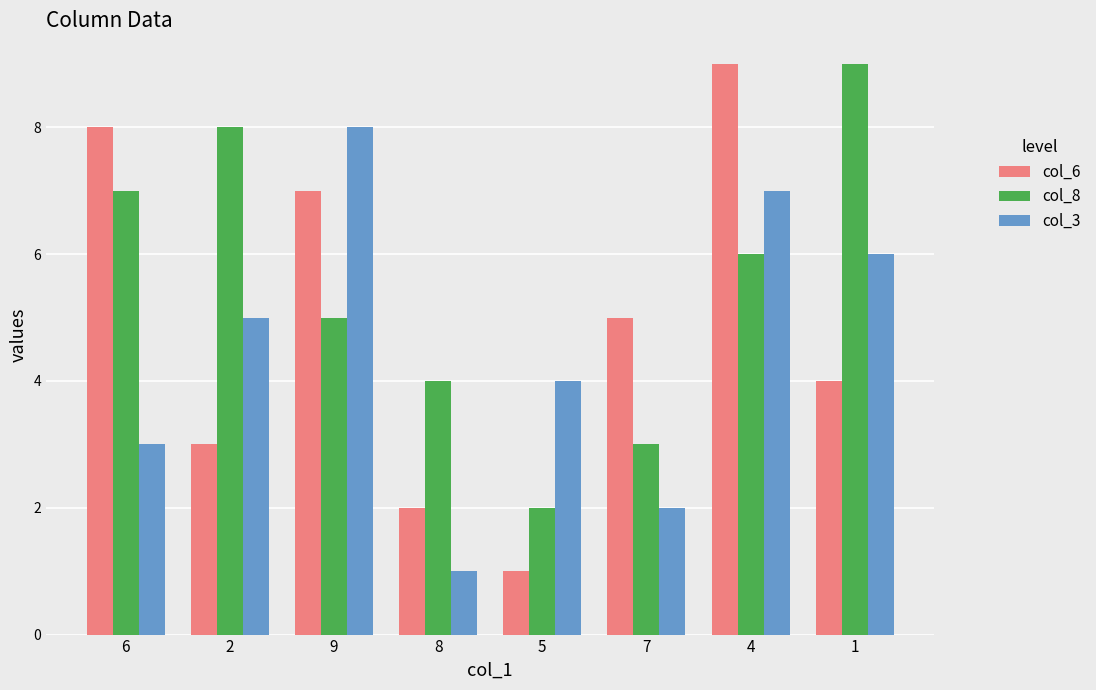

What is the value of the col_8 bar at the 6th from the left?

3